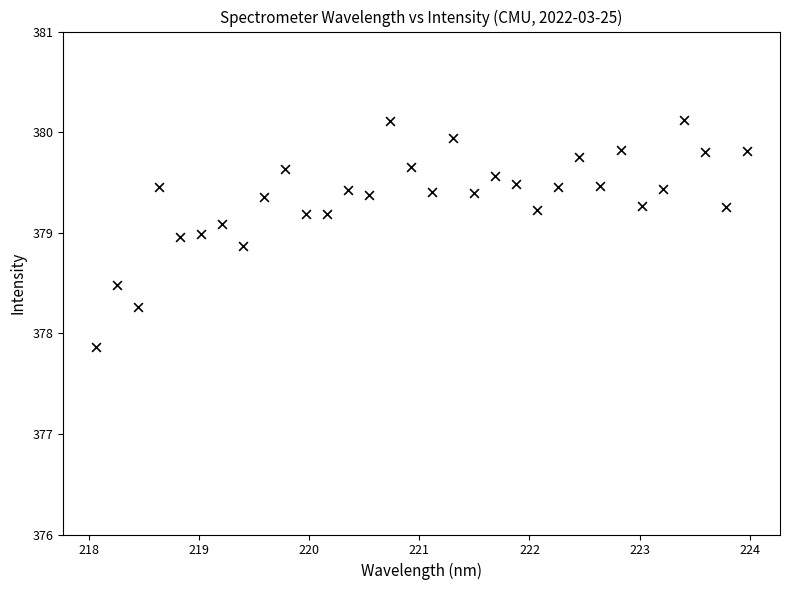

What Y value in the scatter plot is closest to 378?

377.9